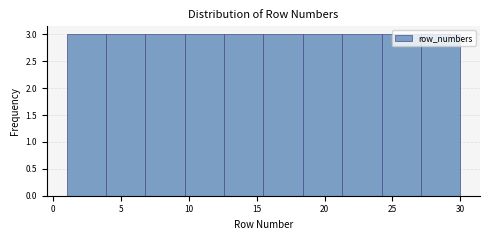

Reading left to right, list every bar in this chart as the range it spans on the x-axis followed by its height. Neither the bar edges nor the heights are printed on the chart, so give them approximately, as read against the axes.

1.0 to 3.9: 3
3.9 to 6.8: 3
6.8 to 9.7: 3
9.7 to 12.6: 3
12.6 to 15.5: 3
15.5 to 18.4: 3
18.4 to 21.3: 3
21.3 to 24.2: 3
24.2 to 27.1: 3
27.1 to 30.0: 3